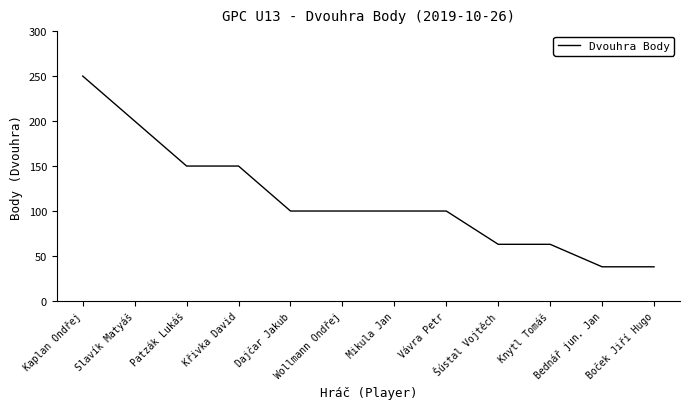

At which label does the data first exceed 100?

Kaplan Ondřej